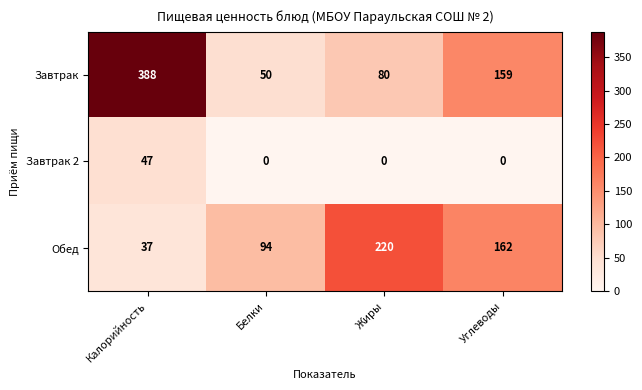

Rank the series at Углеводы from lowest to highest value.

Завтрак 2, Завтрак, Обед